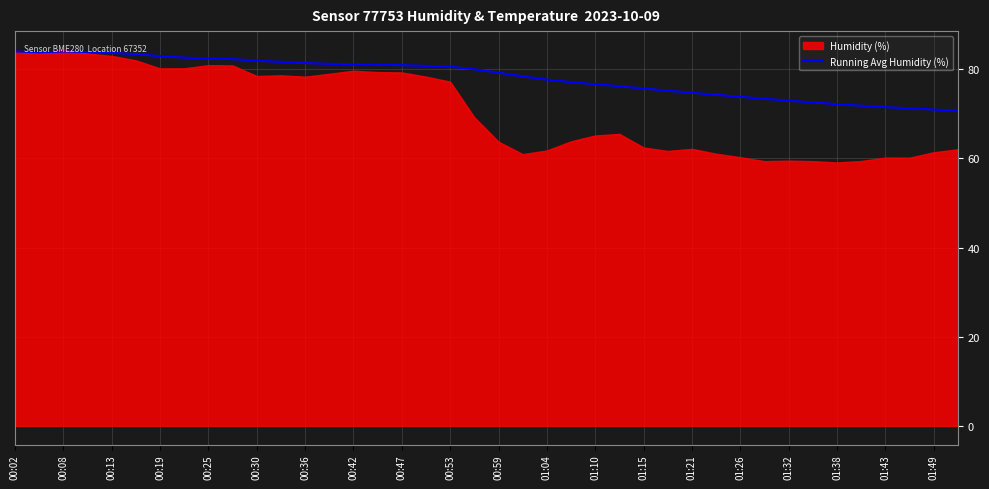

The value of Running Avg Humidity (%) at 01:32 is 121.7. True or false?

False